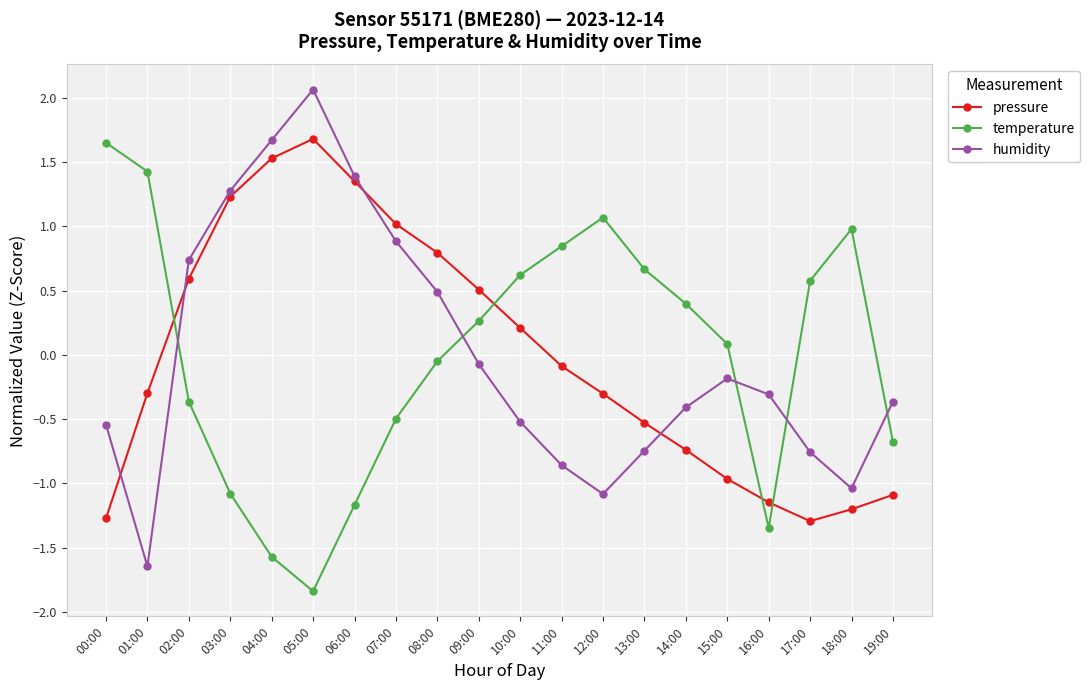

What position from the right is 01:00?

19